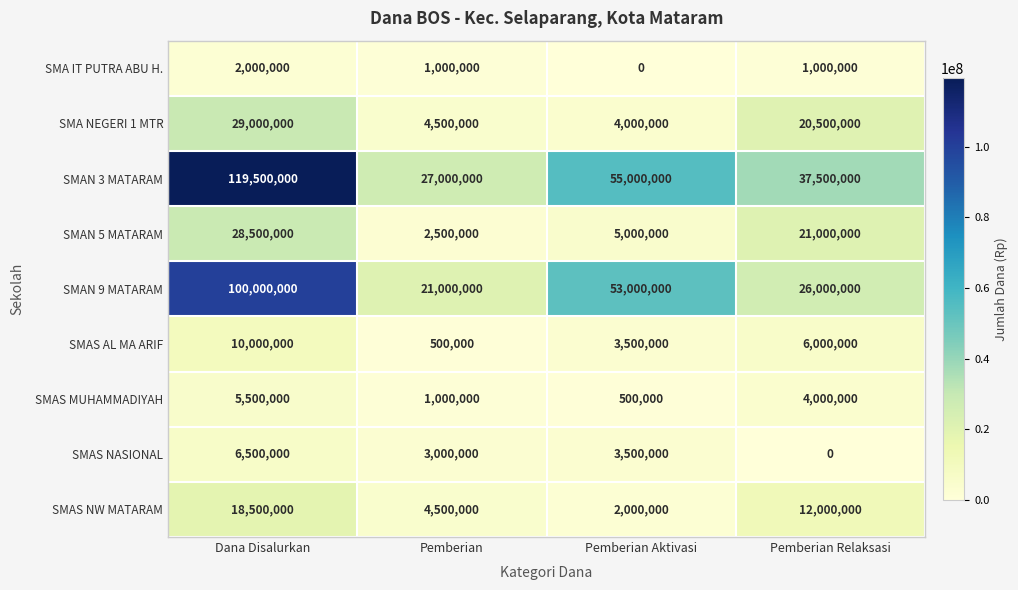

How many series are shown in this chart?

9